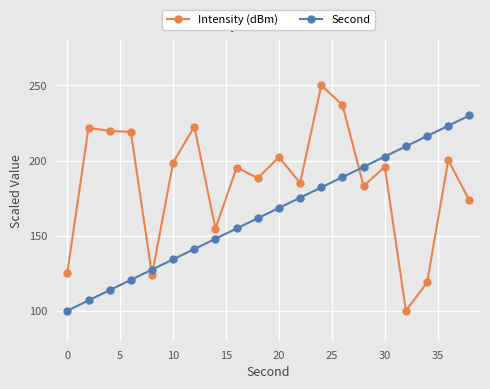

What is the greatest value displayed?

250.0